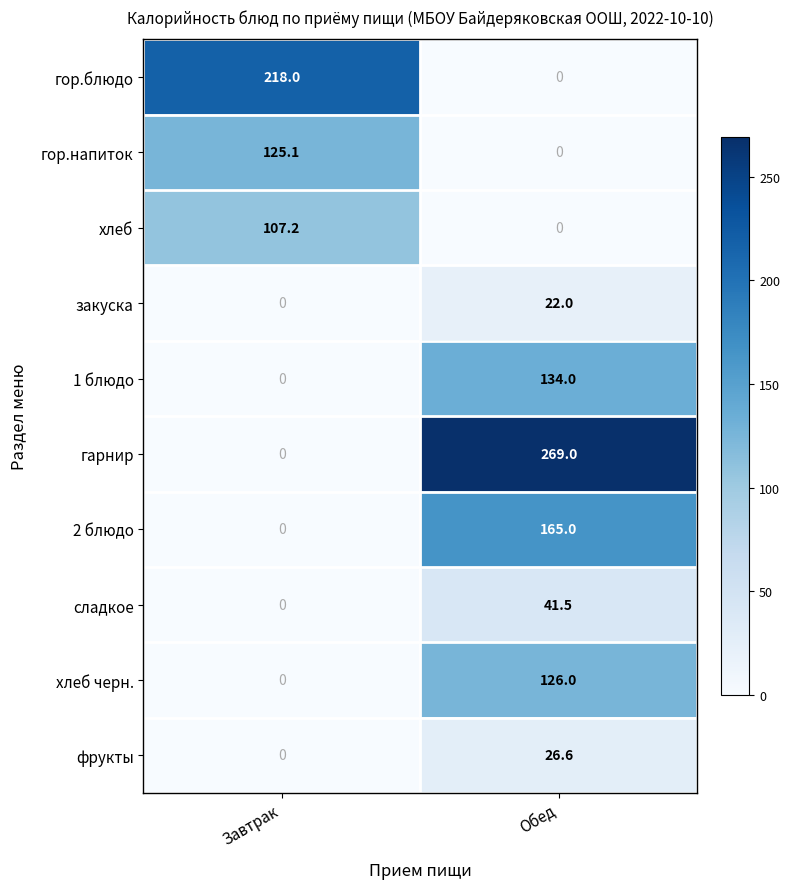

Which series has the largest total across all categories?

гарнир